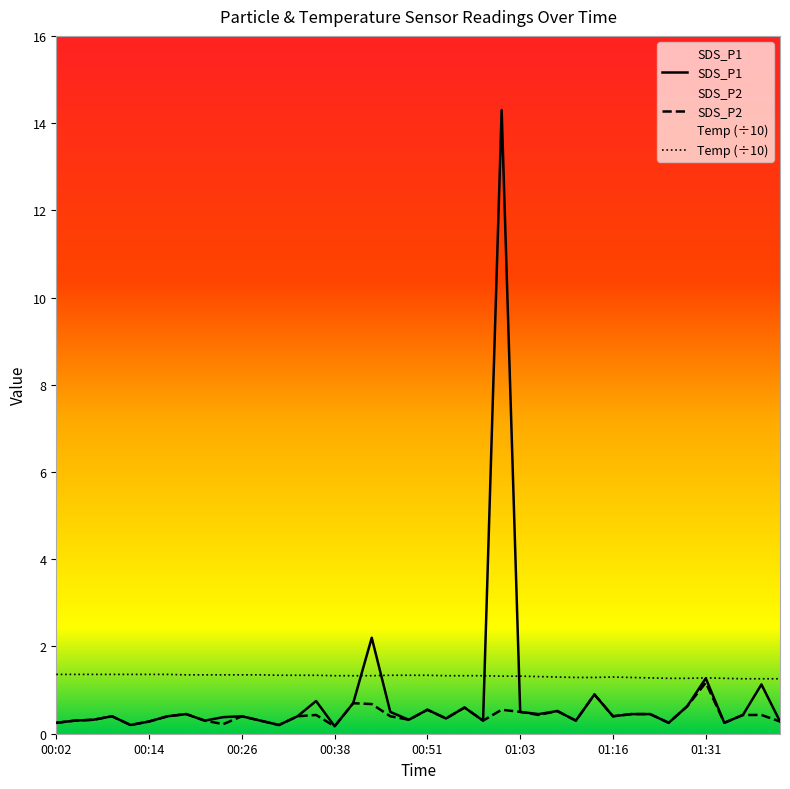

In SDS_P1, how many points are higher than both neighbors (excluding endpoints)?

12